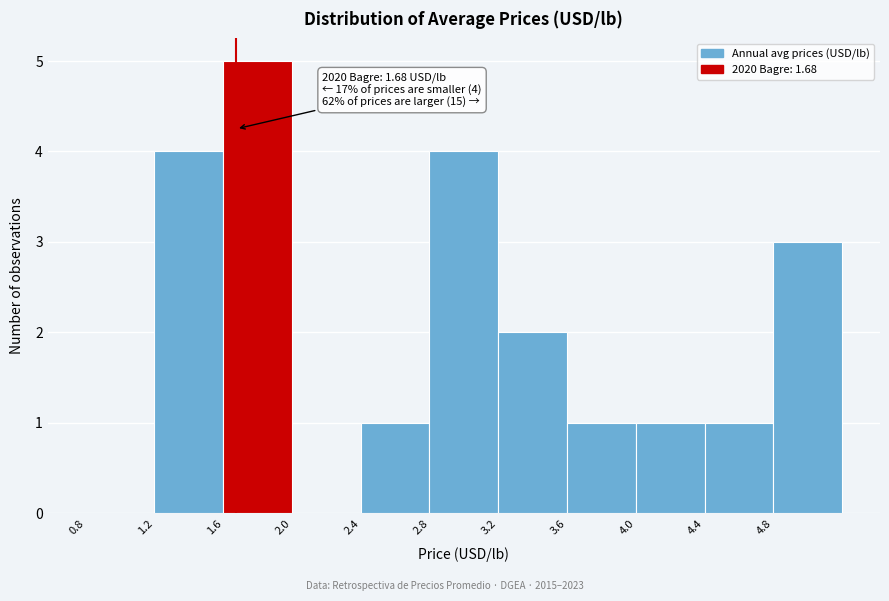

Which range on the x-axis has the tallest bar?

1.6 to 2.0